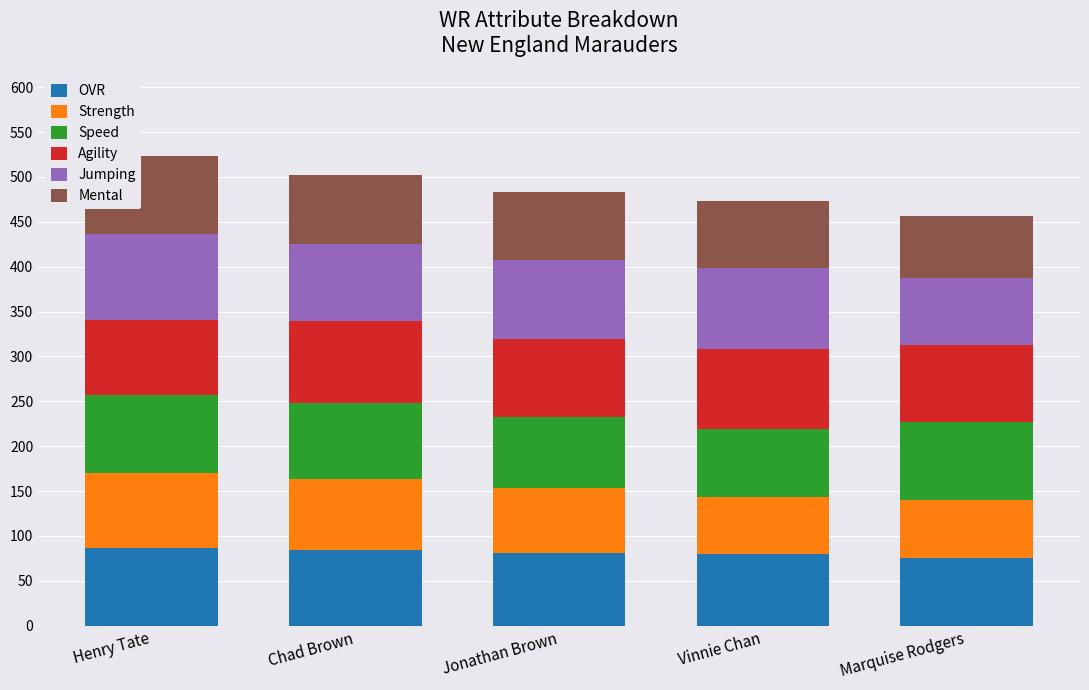

The value of OVR at Jonathan Brown is 81. True or false?

True